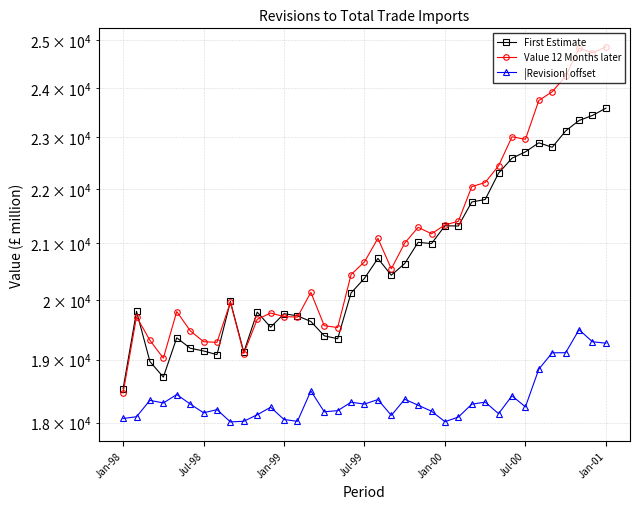

At how many categories does at least one series exceed 21412?

11